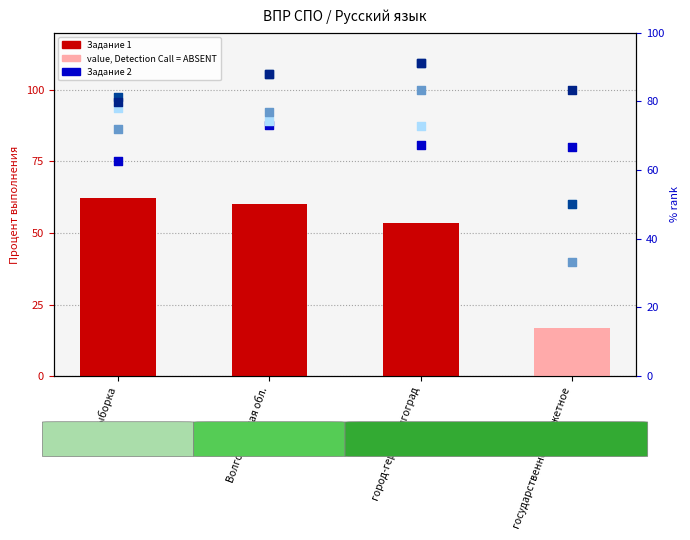

At which category is the sum across all series the highest?

Волгоградская обл.